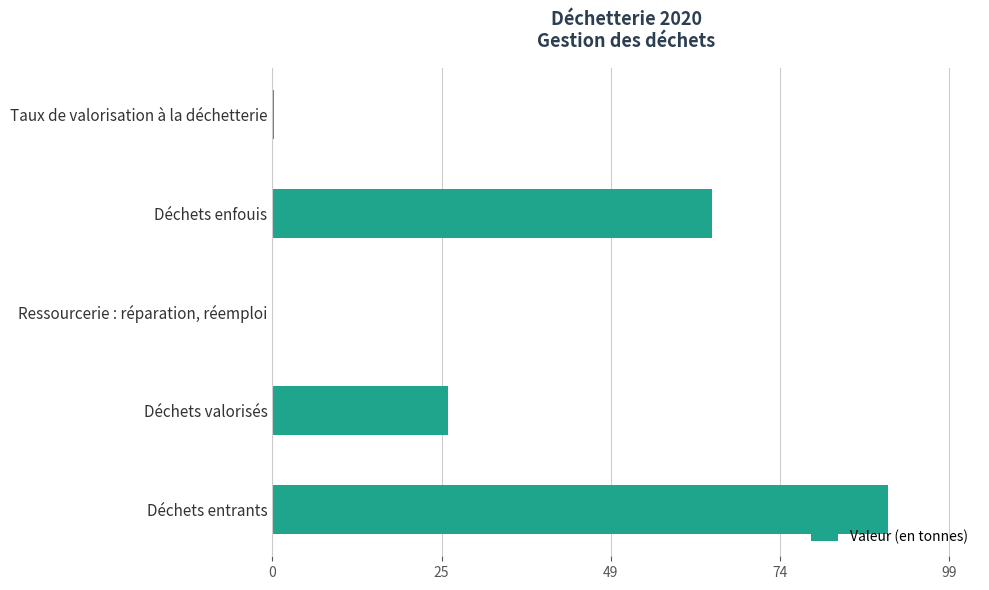

Is it true that the value at Déchets entrants is 89.8?

True